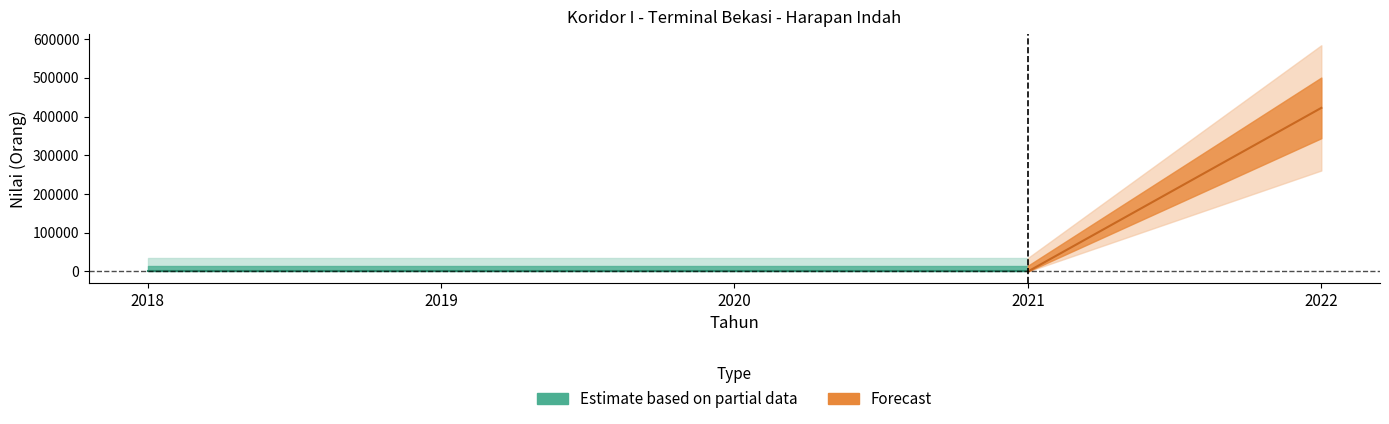

The chart shows a value of -191129 at 2018. True or false?

False